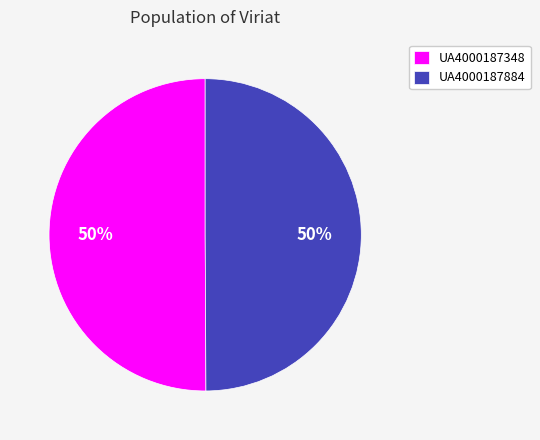

What is the ratio of the value at UA4000187884 to the value at UA4000187348?

1.0